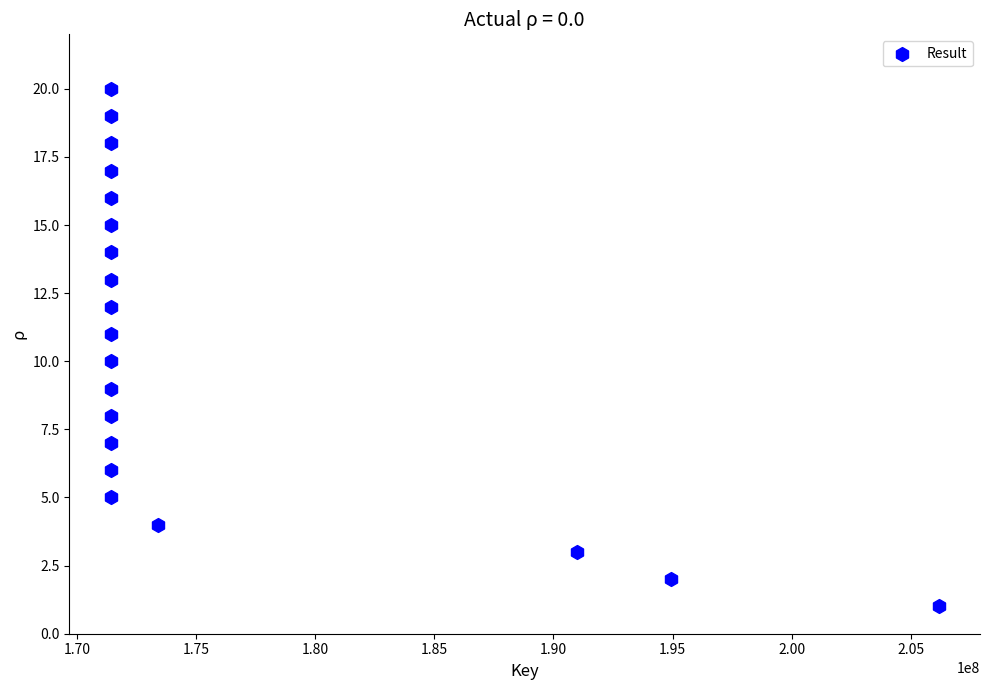

What is the range of X values (max minus min)?

34749558